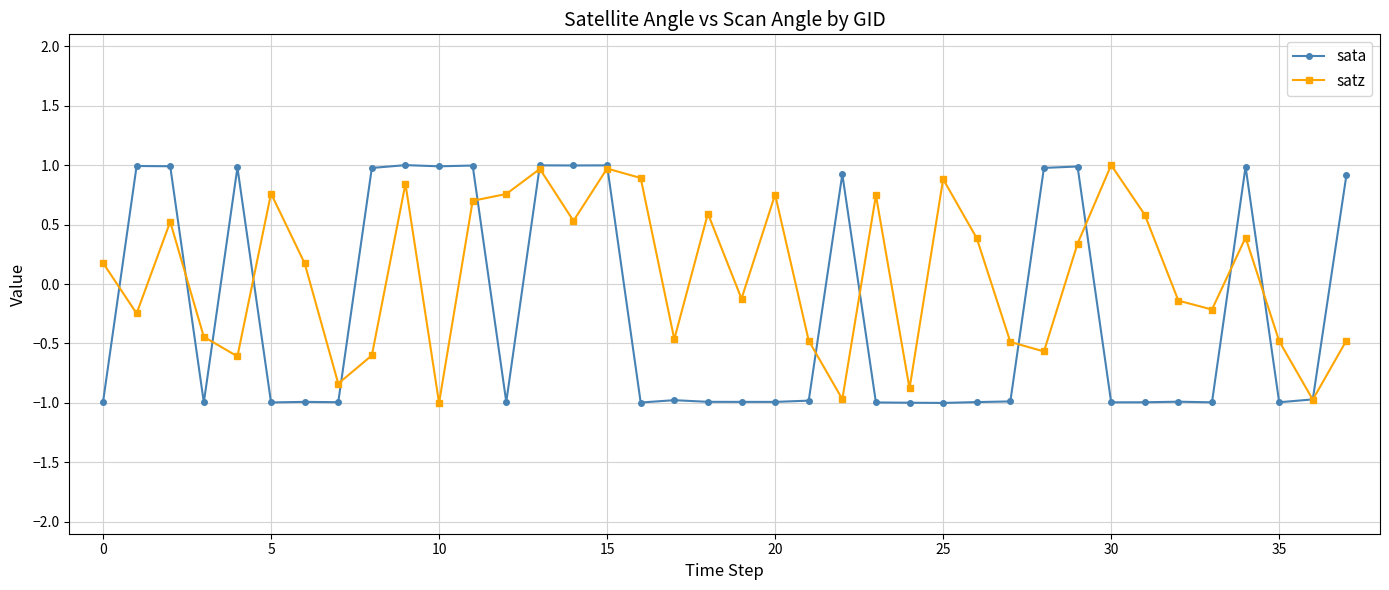

What is the maximum value for sata?

1.0